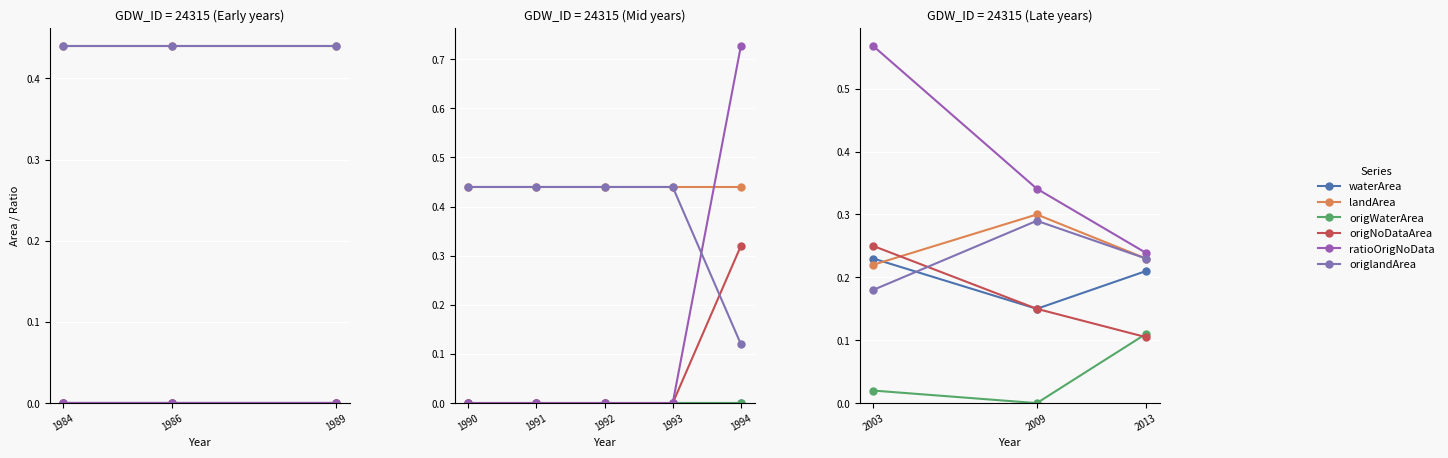

Between 2009 and 2013, which series saw the biggest shift?

origWaterArea